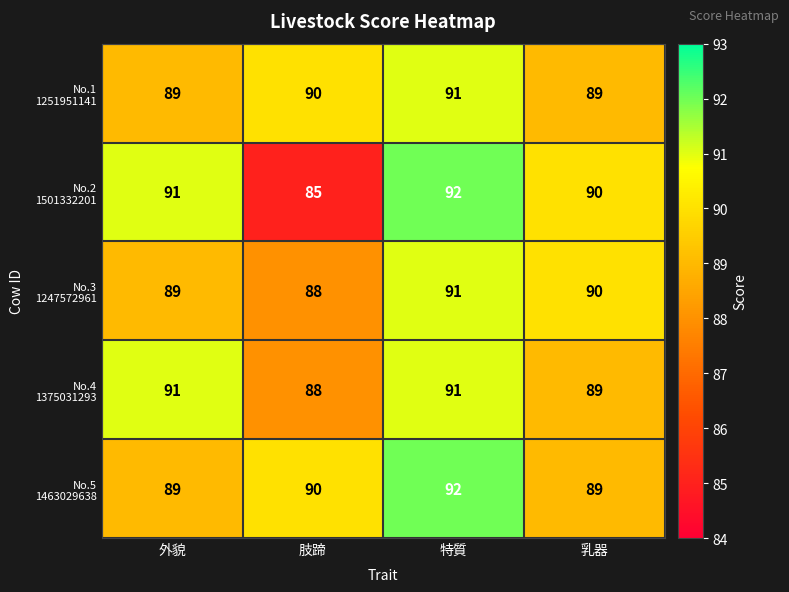

Which label corresponds to the largest value in the chart?

特質